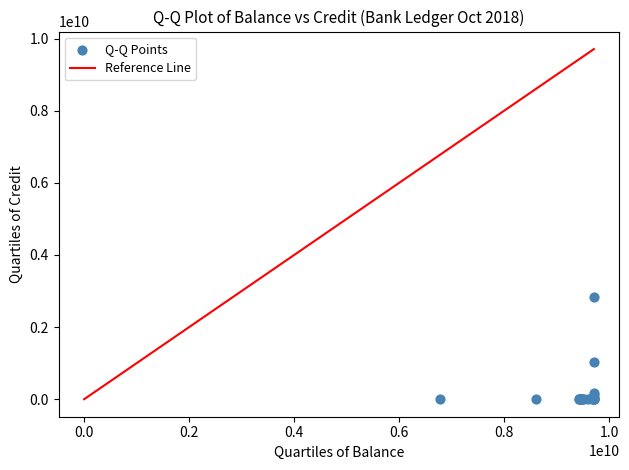

What Y value in the scatter plot is closest to 1412719634?

1028368324.2